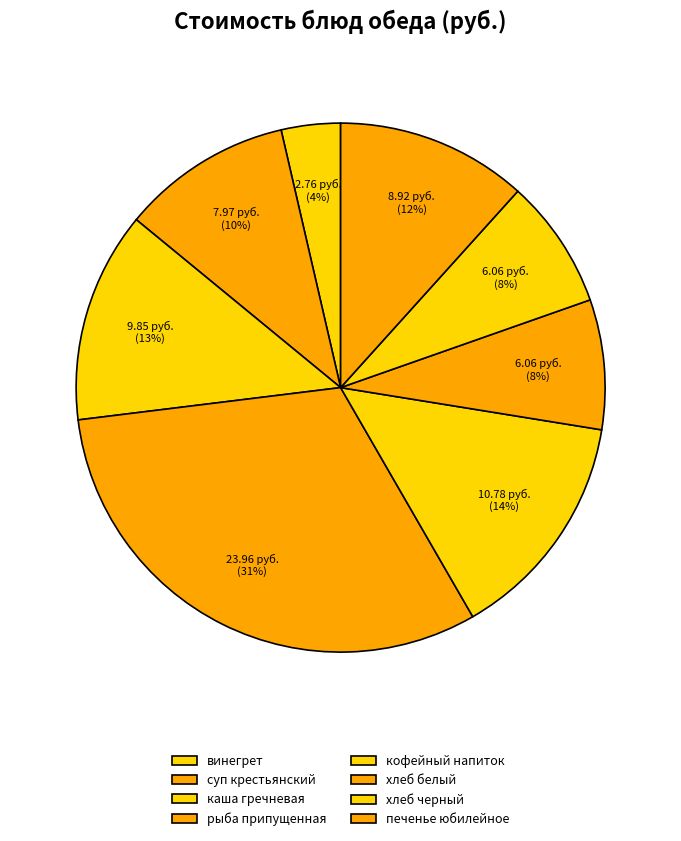

To the nearest percent, what percentage of the pie is суп крестьянский?

10%